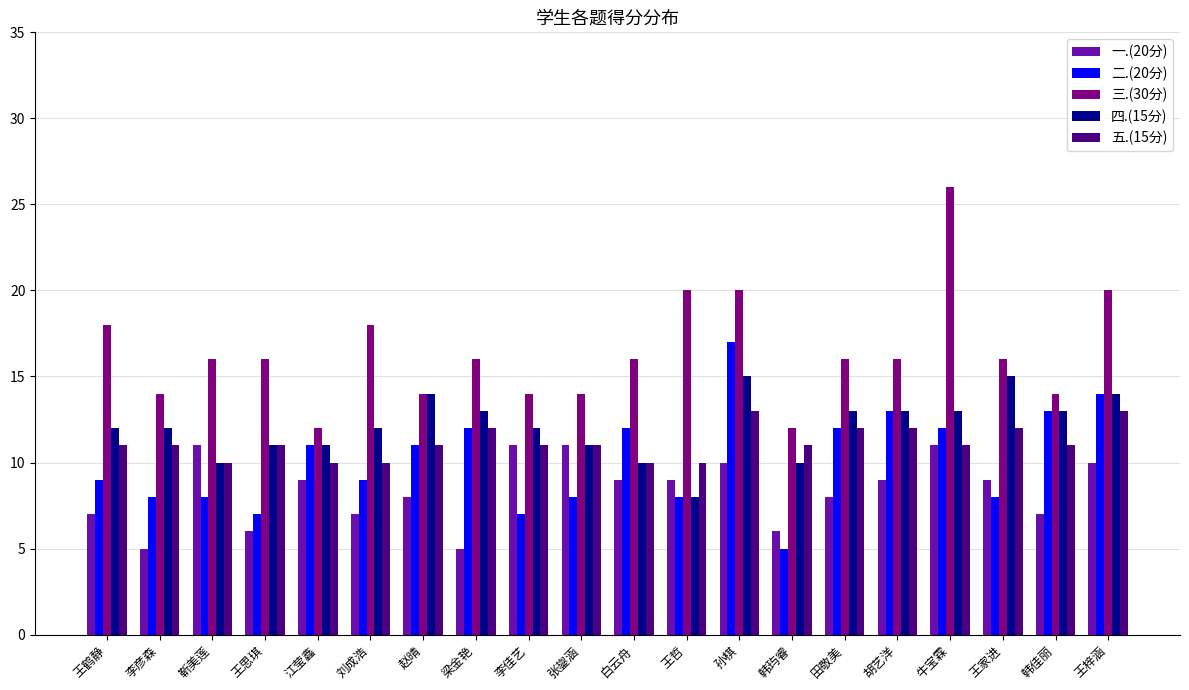

How many data points does each series have?

20